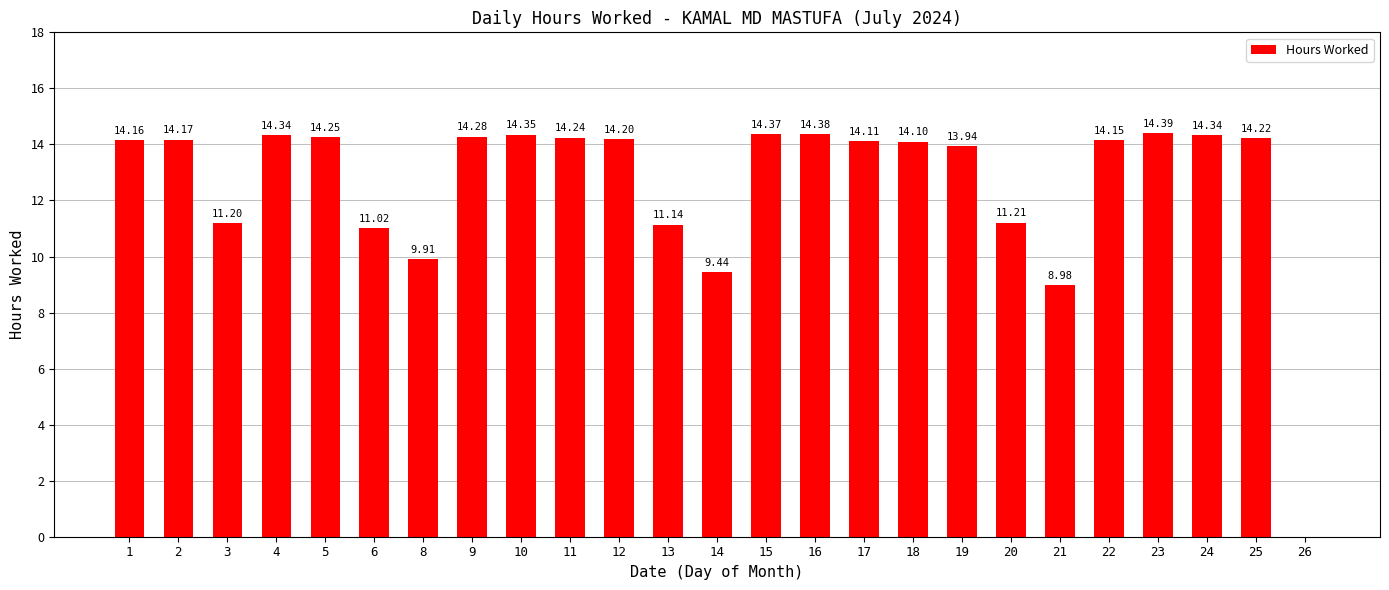

Which has a higher value, 17 or 5?

5